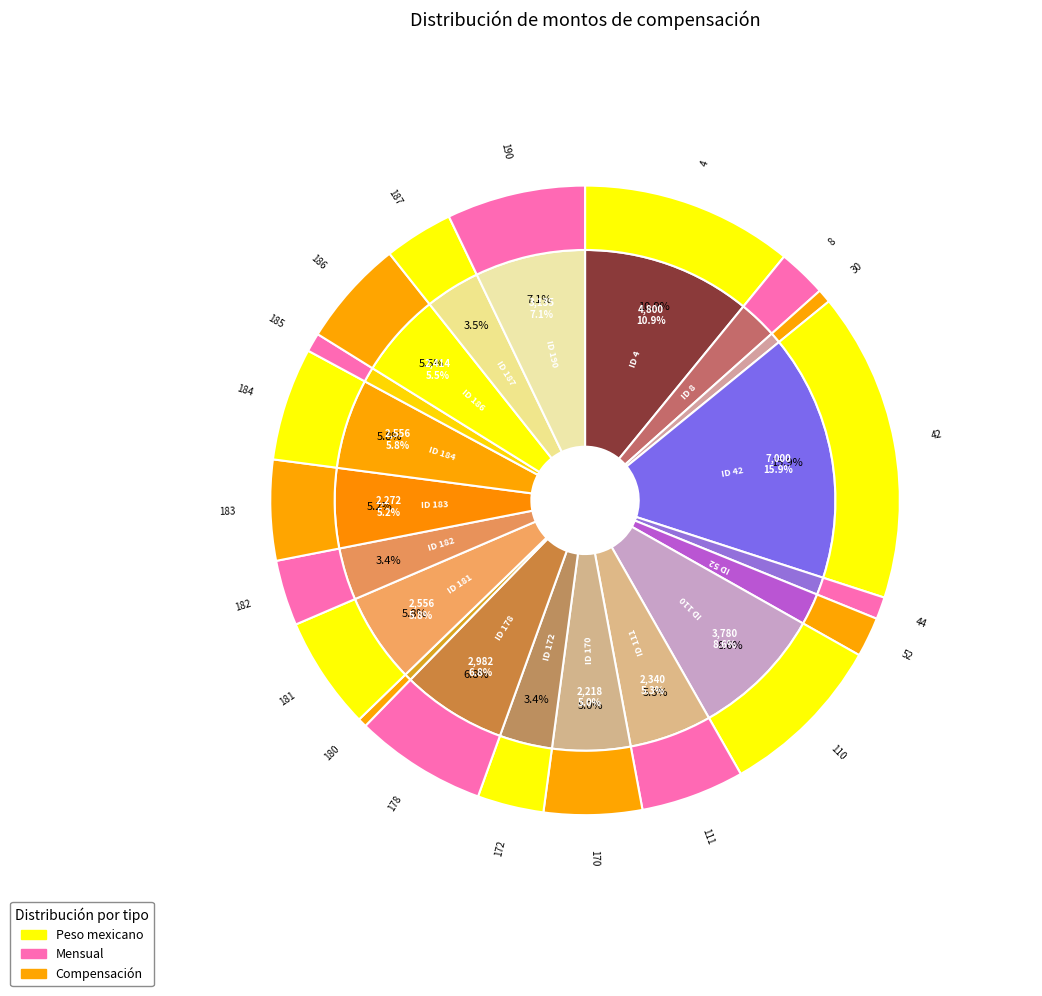

Rank the categories by value from highest to lowest.

42, 4, 110, 190, 178, 181, 184, 186, 111, 183, 170, 187, 172, 182, 8, 52, 44, 185, 30, 180